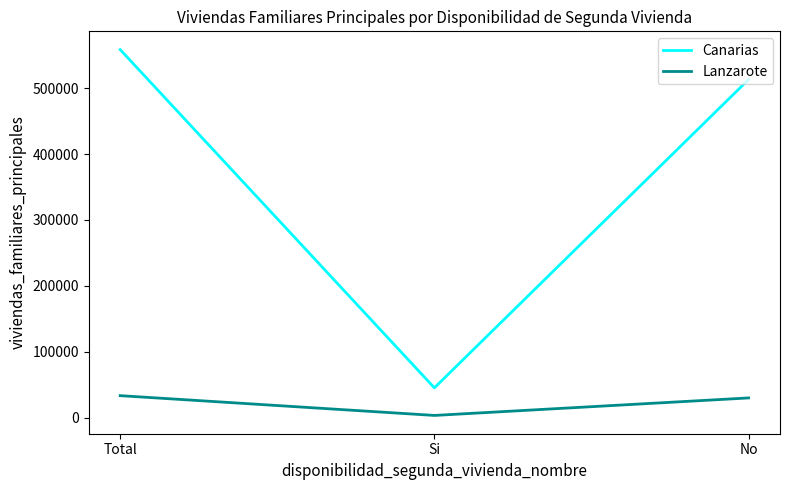

What is the difference between the maximum and minimum values in the Lanzarote series?

30000